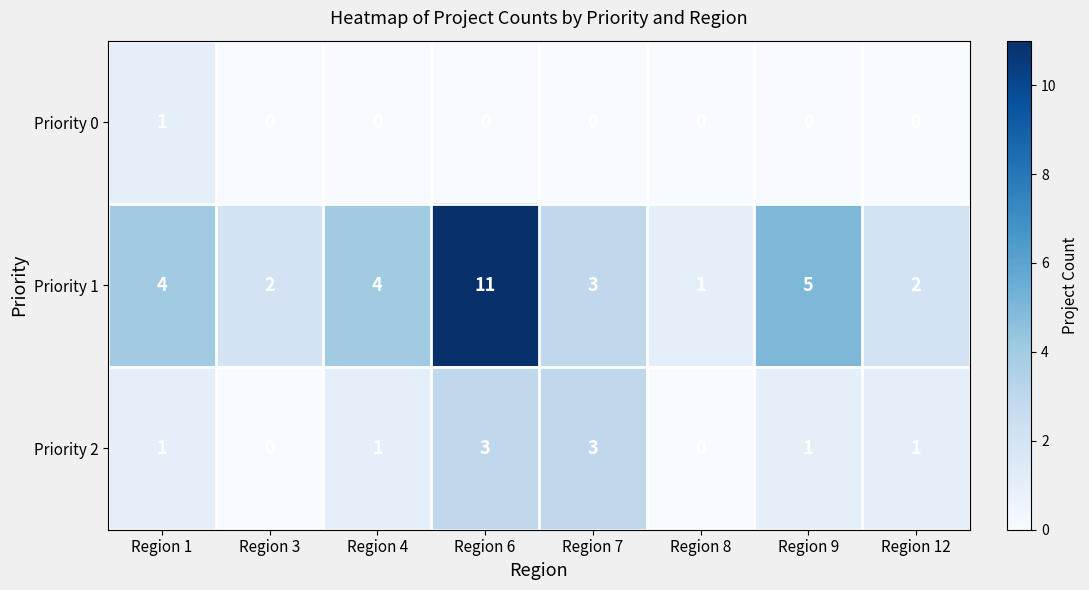

The Priority 0 series shows 0 at Region 9. True or false?

True